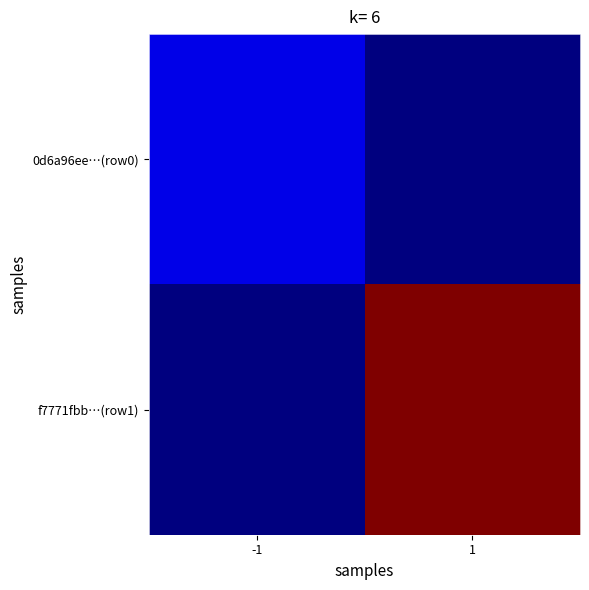

Reading left to right, extract all data points from this chart.

0d6a96ee…(row0): -1=2	1=0
f7771fbb…(row1): -1=0	1=22